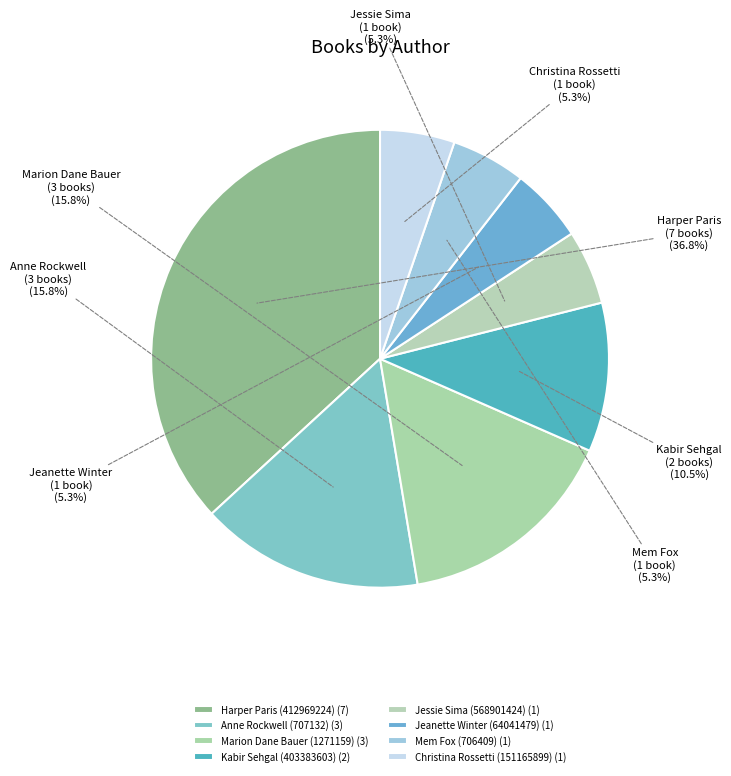

Approximately how many times larger is the value at Anne Rockwell (707132) compared to Christina Rossetti (151165899)?

3.0